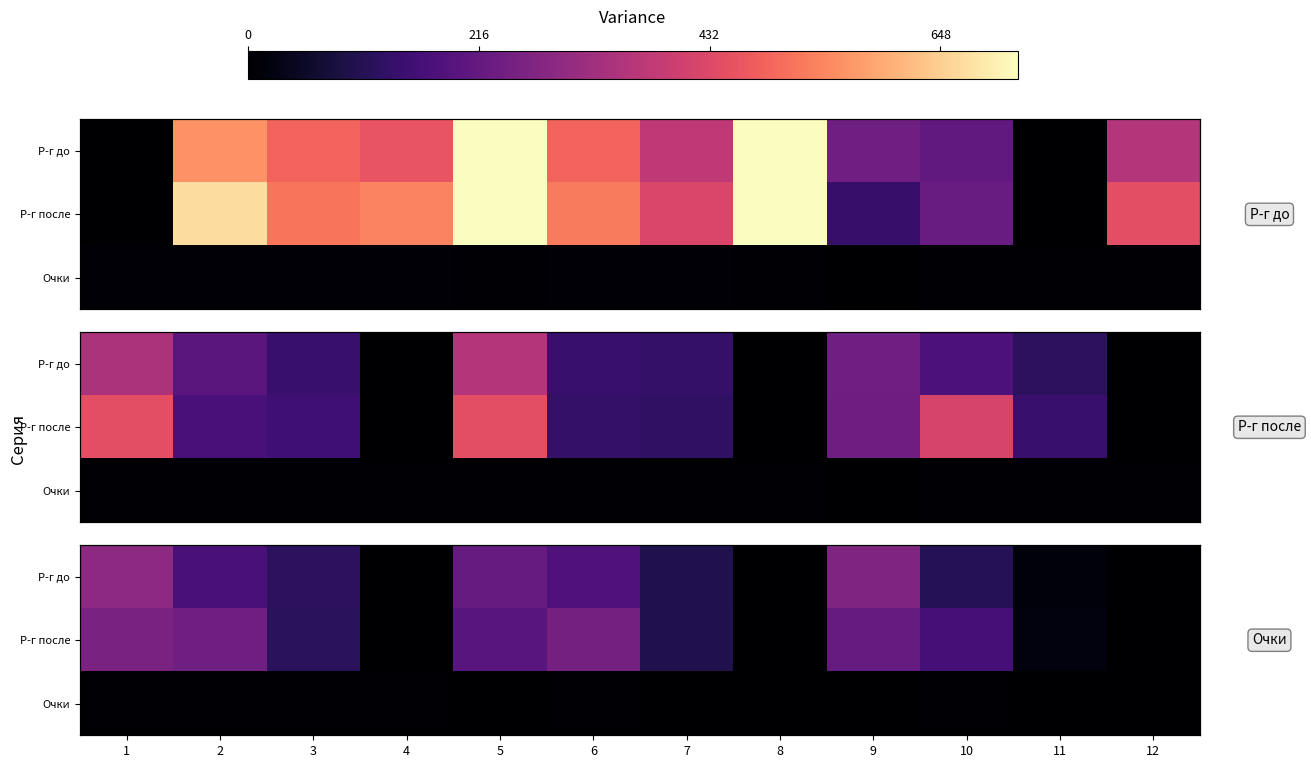

Which category has the highest value in the Р-г после series?

1